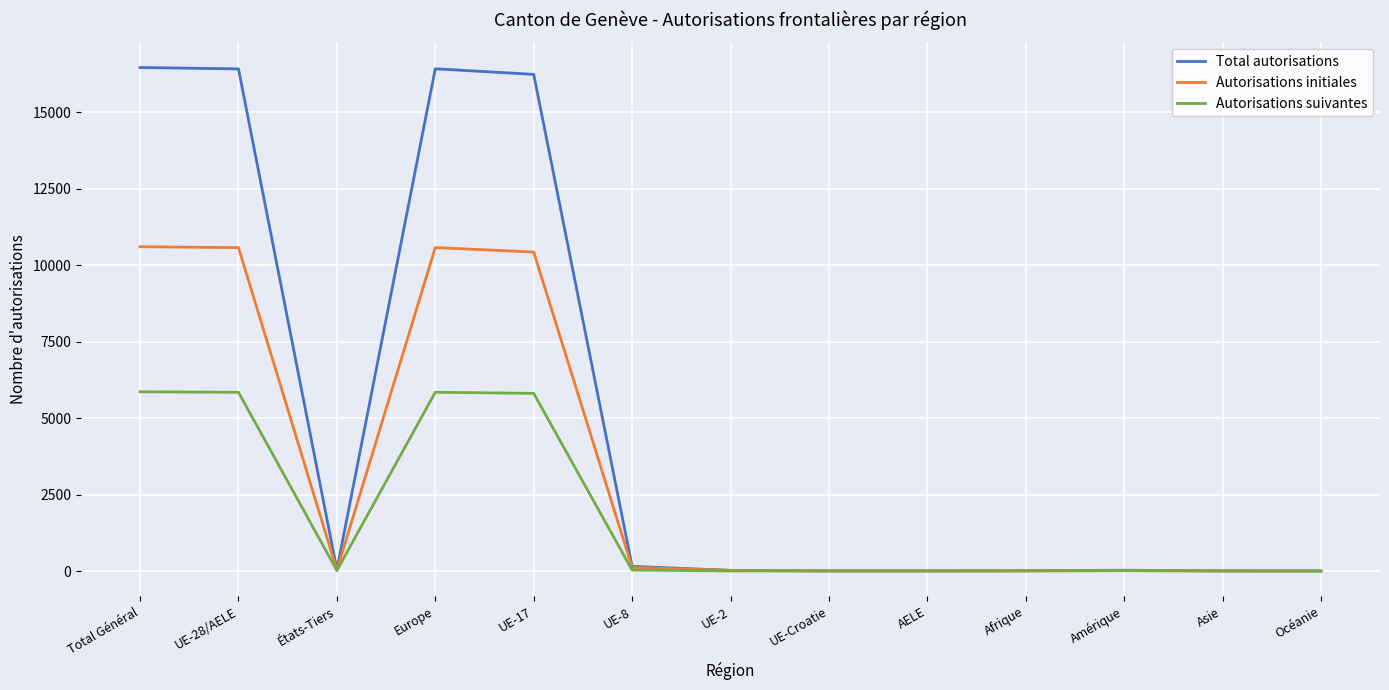

What is the greatest value displayed?

16469